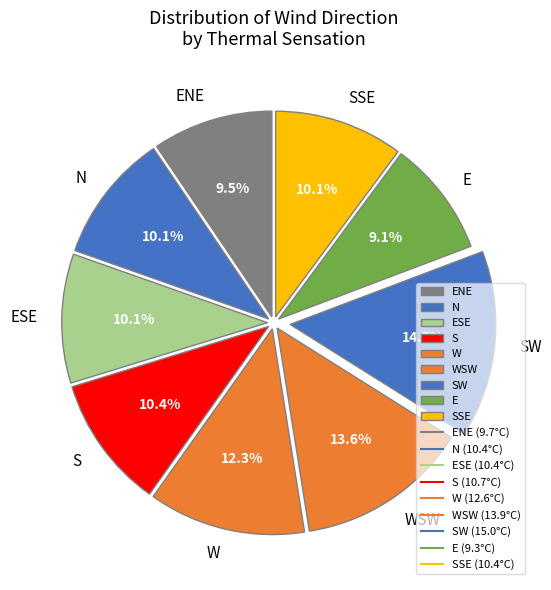

To the nearest percent, what is the difference between the largest and smallest slice percentages?

6%